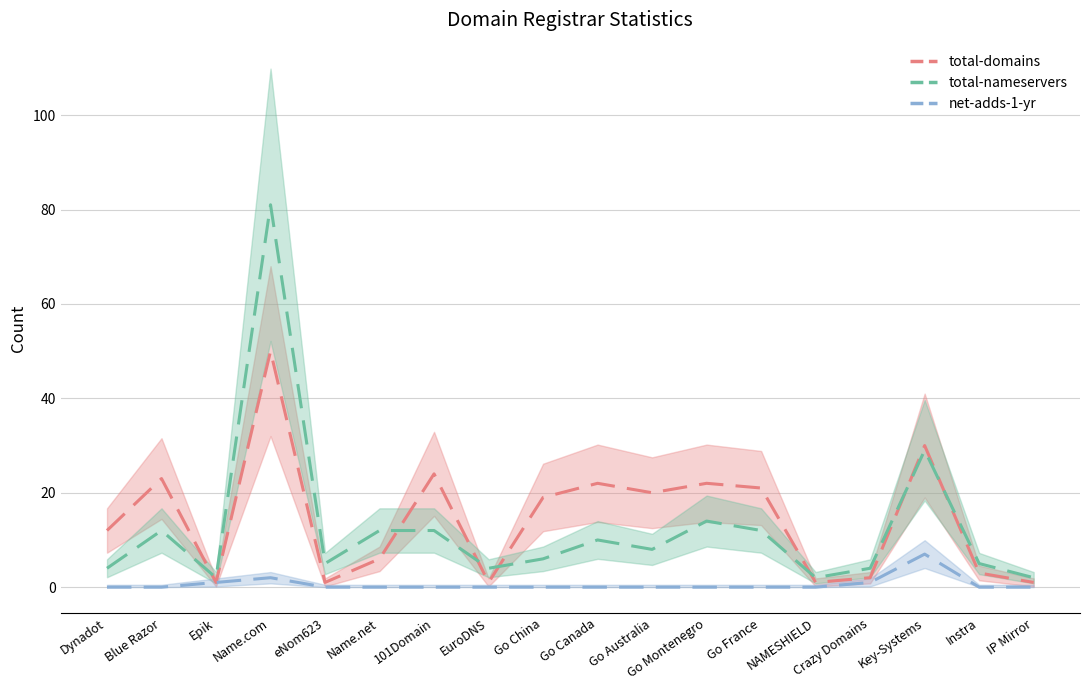

True or false: total-nameservers and total-domains cross at least once.

True